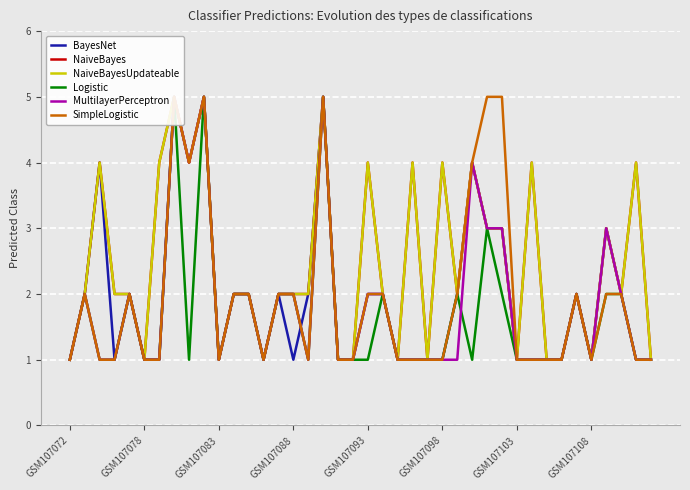

Is it true that Logistic equals 2 at GSM107088?

True